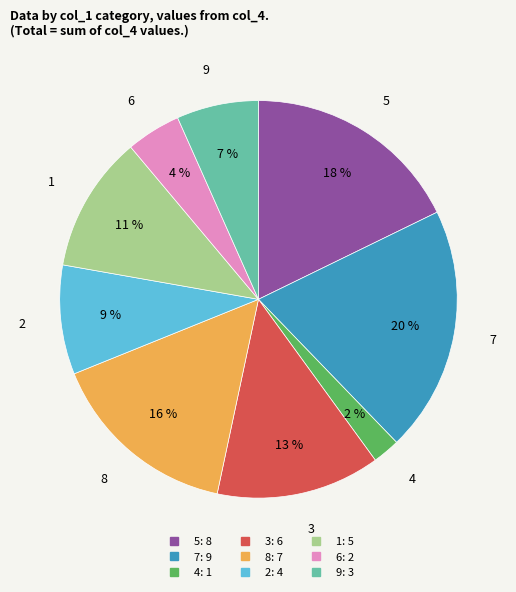

What is the largest slice in the pie chart?

7